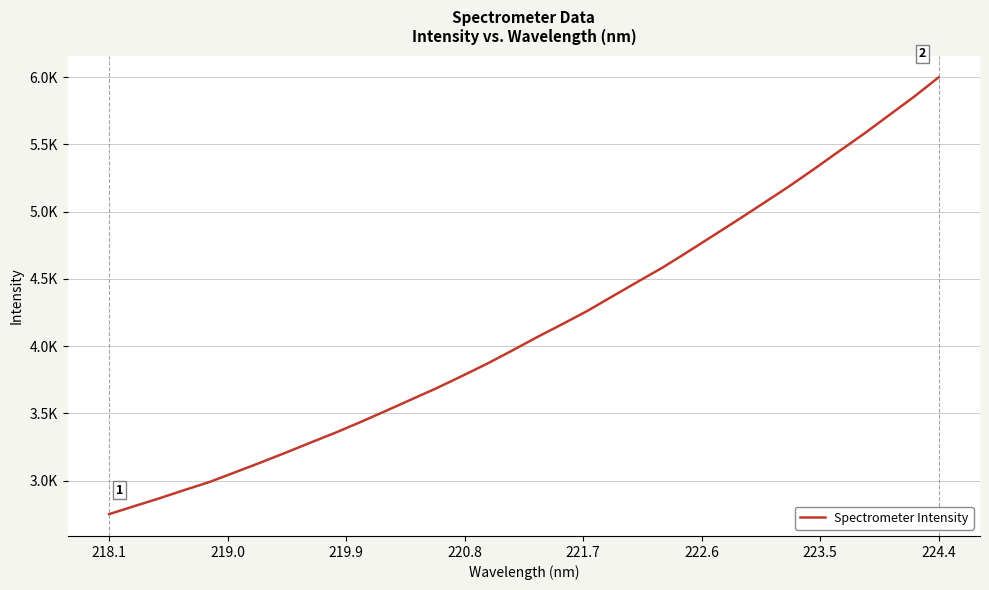

Is this an area chart (filled region under the line)?

No